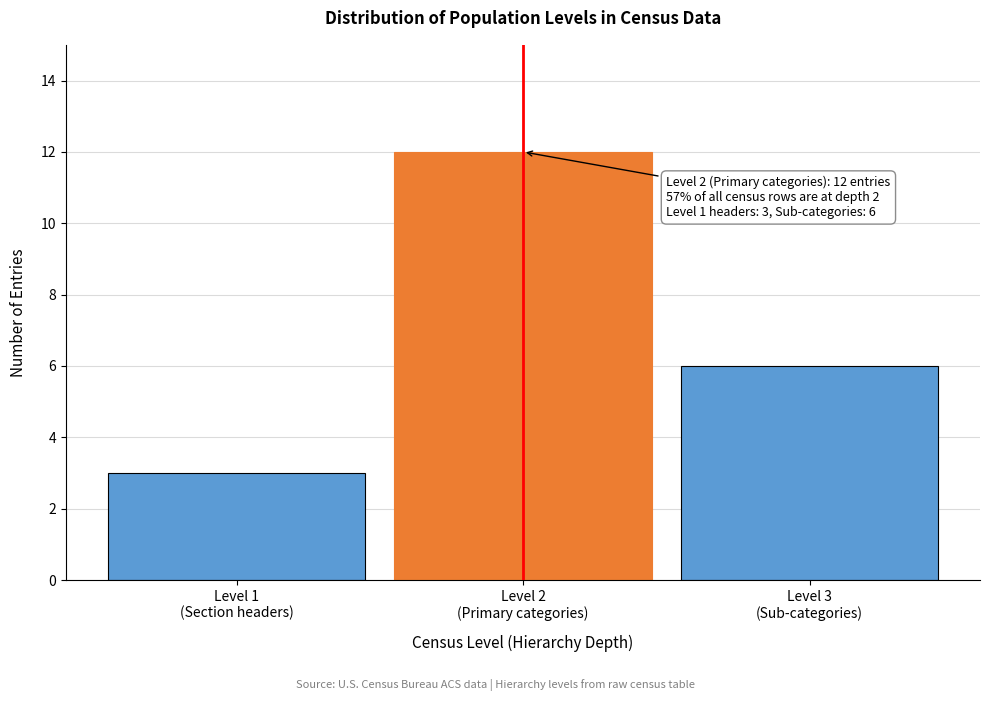

Reading left to right, extract all data points from this chart.

3	12	6